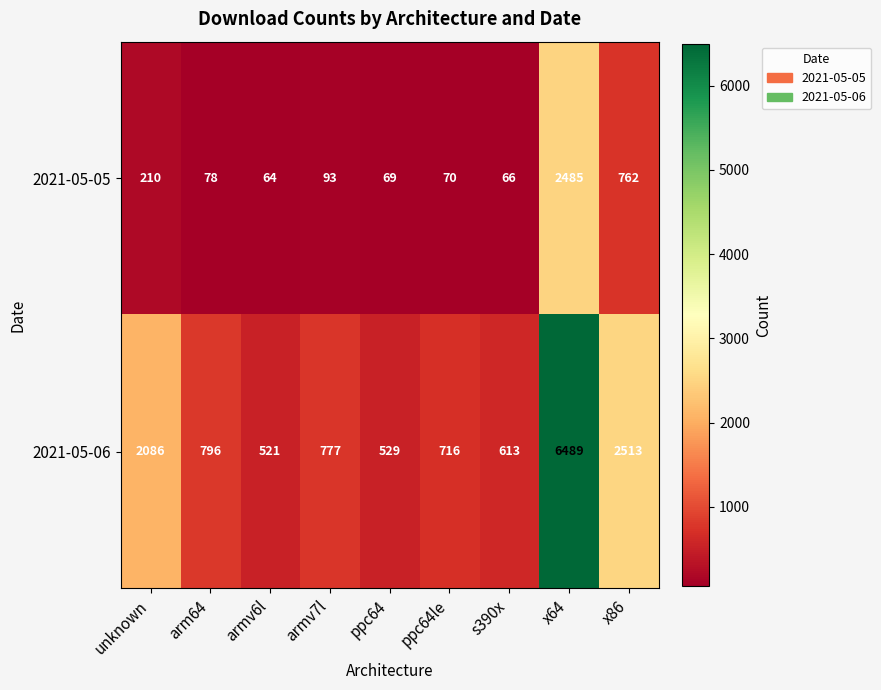

What is the average value of the 2021-05-05 series?

433